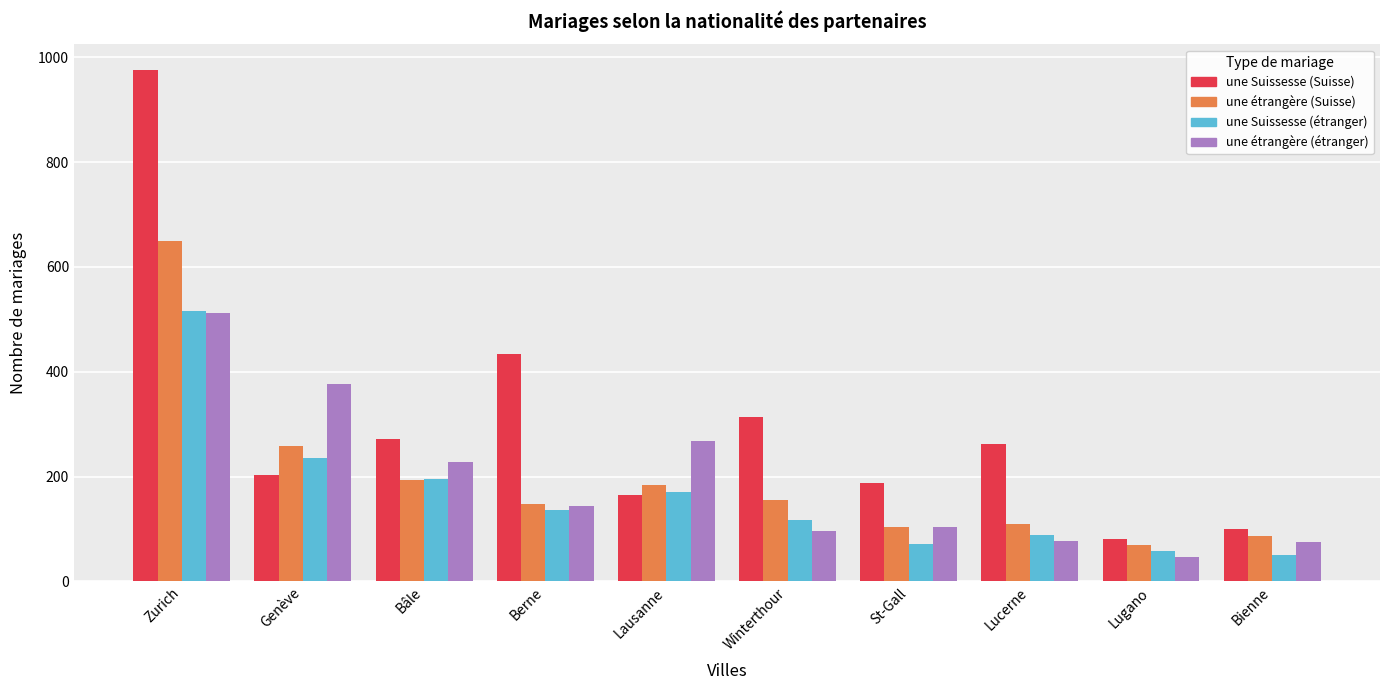

True or false: une Suissesse (étranger) has a value of 67 at Berne.

False